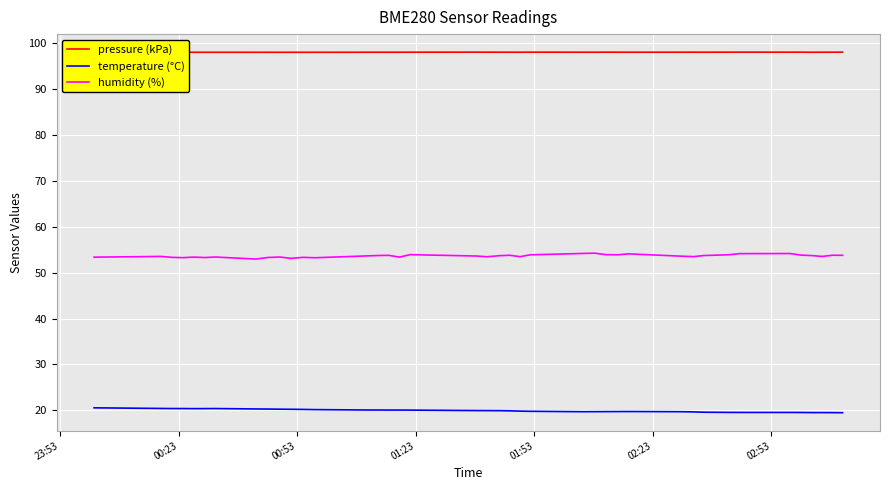

Which series has the largest total across all categories?

pressure (kPa)